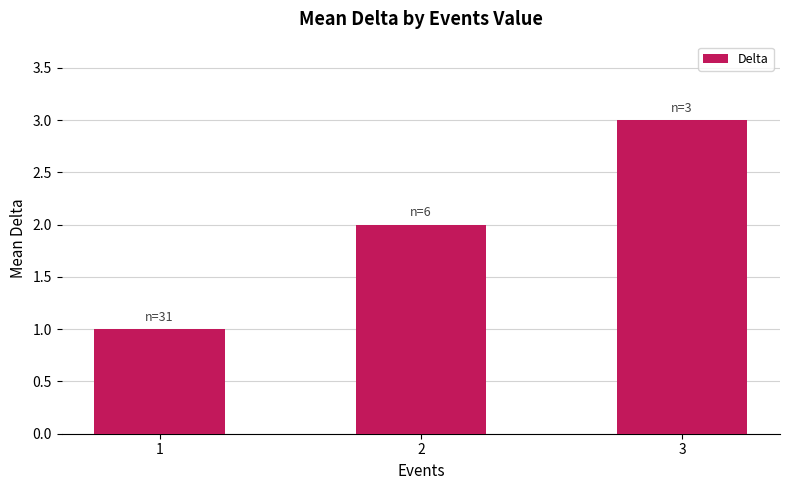

Rank the categories by value from highest to lowest.

3, 2, 1